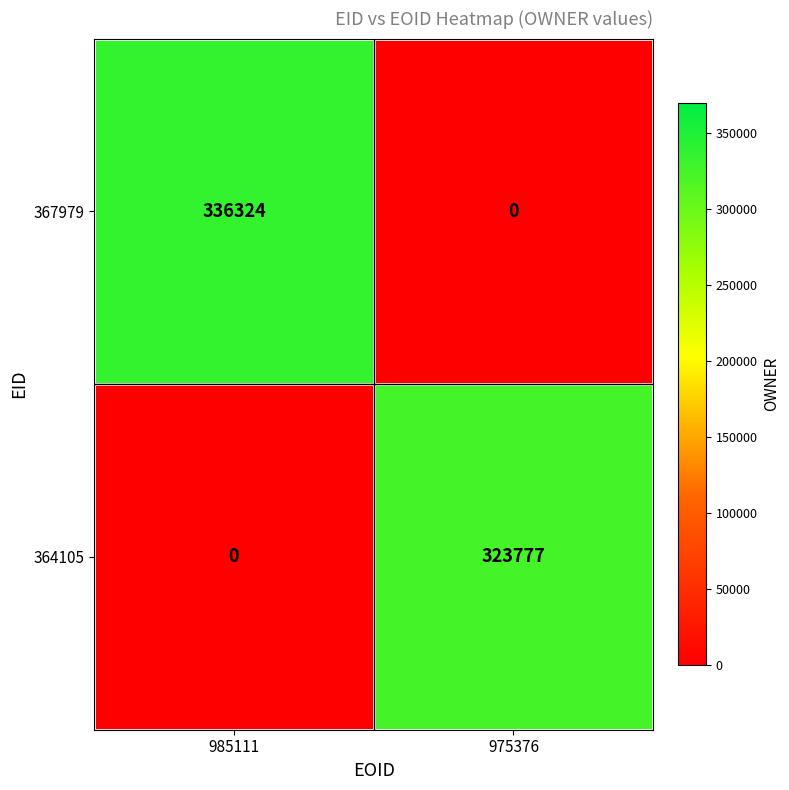

At 985111, list the series in order from largest to smallest.

367979, 364105